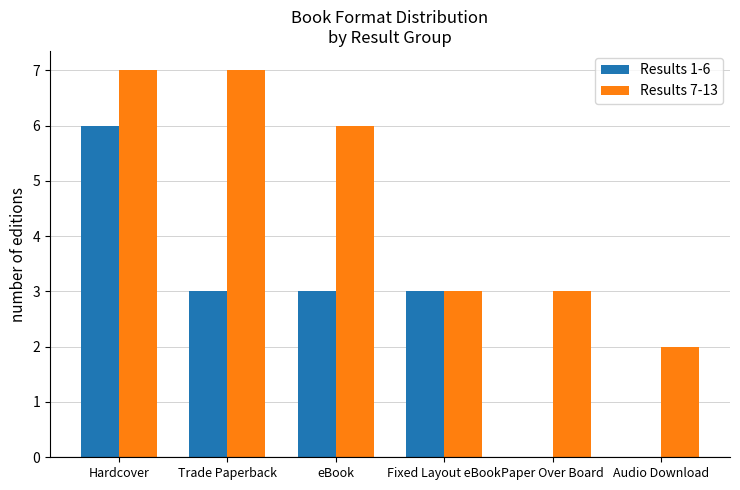

Reading left to right, what are all the values shown in this chart?

Results 1-6: Hardcover=6	Trade Paperback=3	eBook=3	Fixed Layout eBook=3	Paper Over Board=0	Audio Download=0
Results 7-13: Hardcover=7	Trade Paperback=7	eBook=6	Fixed Layout eBook=3	Paper Over Board=3	Audio Download=2